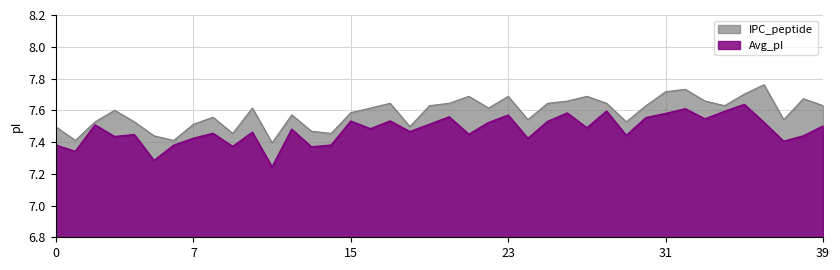

True or false: IPC_peptide has more than 2 points higher than both neighbors.

True